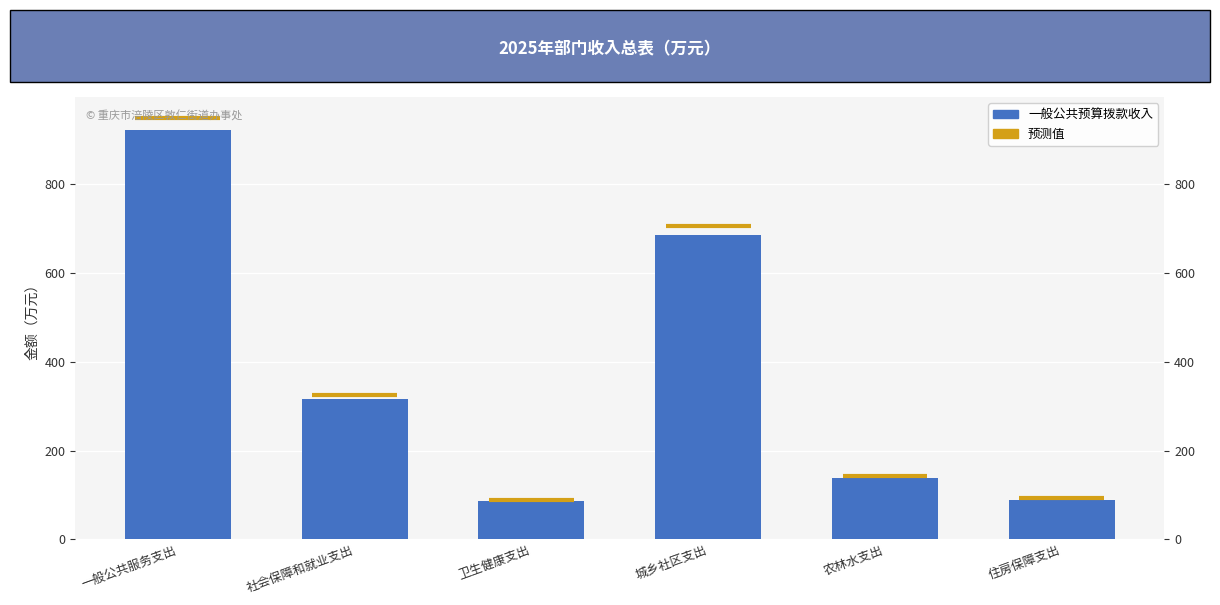

True or false: the data shows 921.7 at 一般公共服务支出.

True